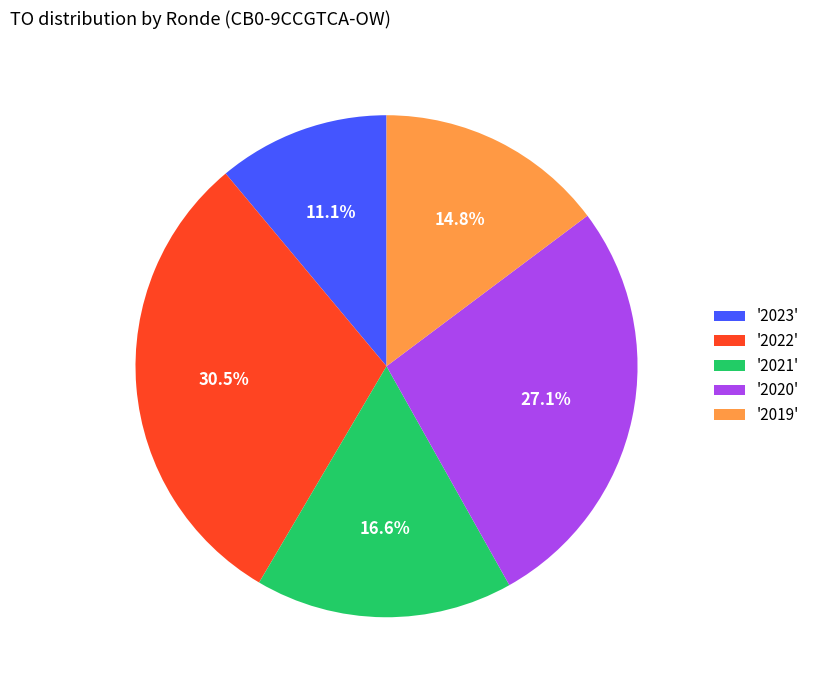

Is '2022' the majority of the pie?

No